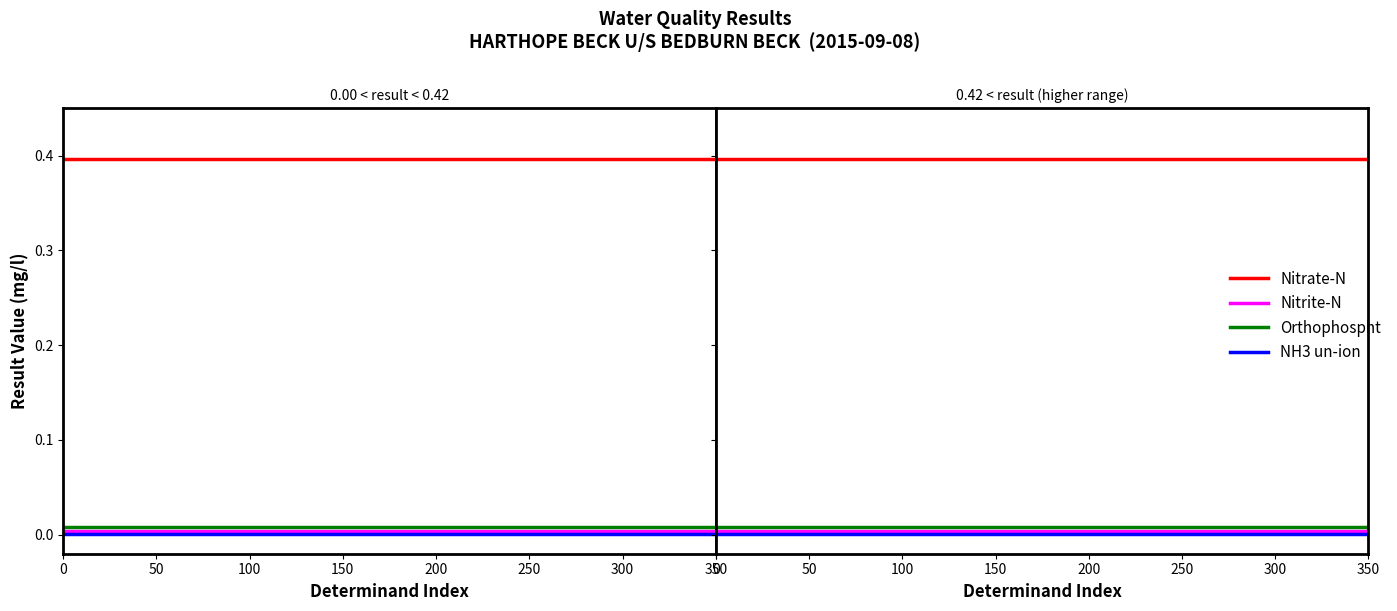

What is the difference between the highest and lowest values at 50?

0.4